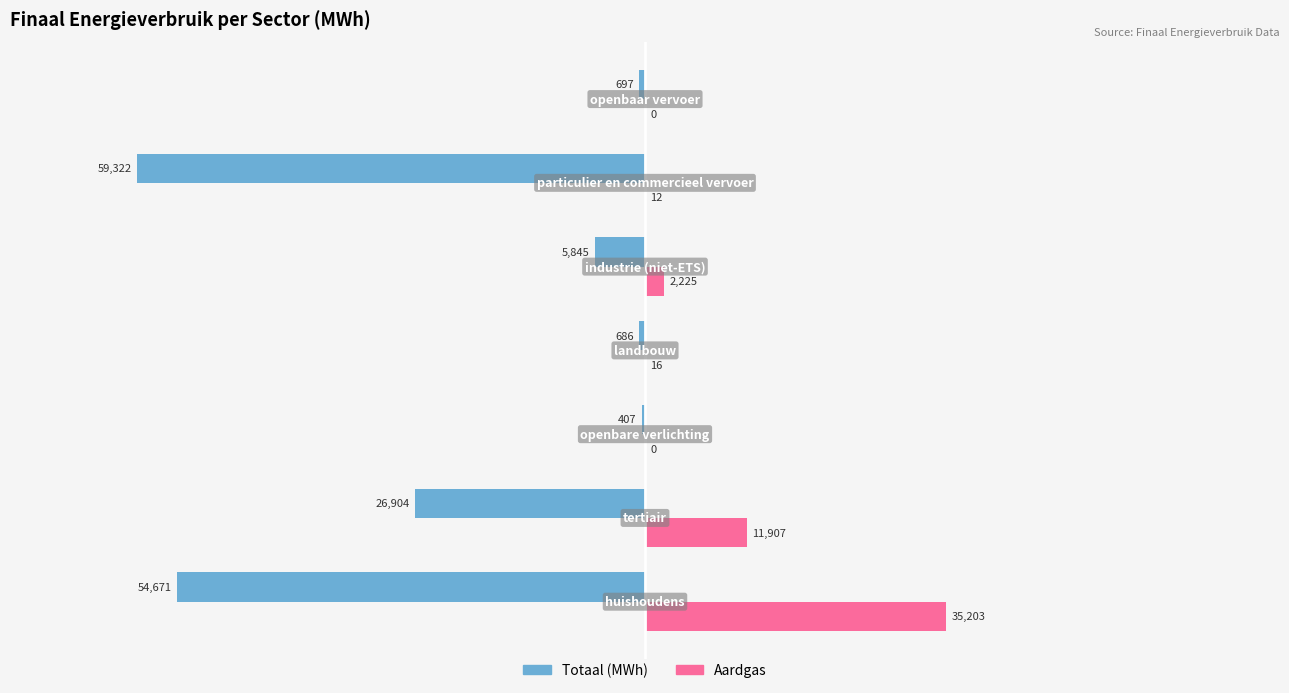

What are all the series names shown in the legend?

Totaal (MWh), Aardgas